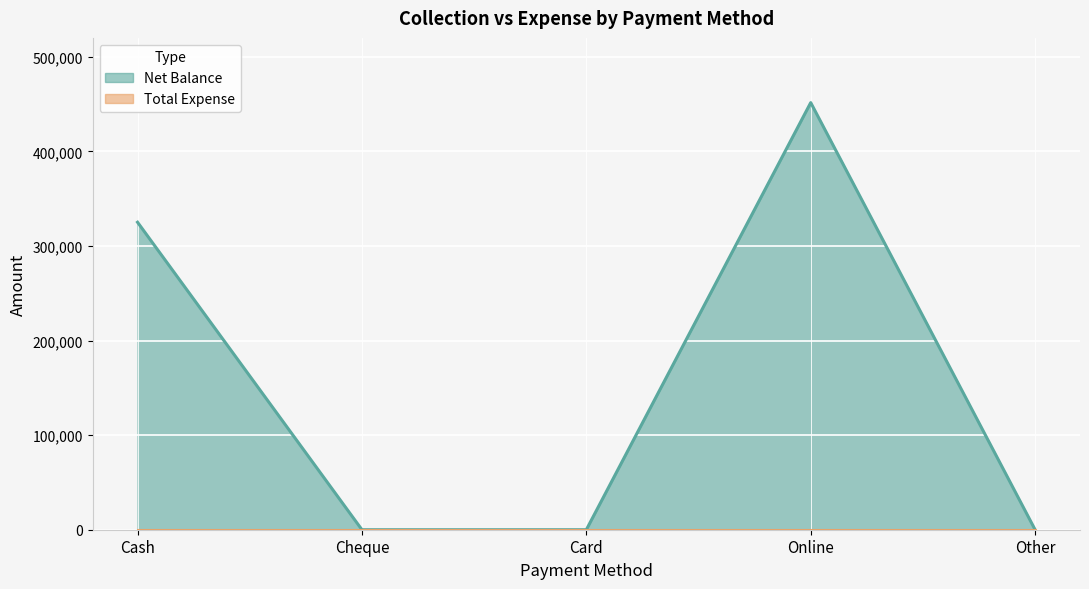

What is the label of the 3rd point from the right?

Card